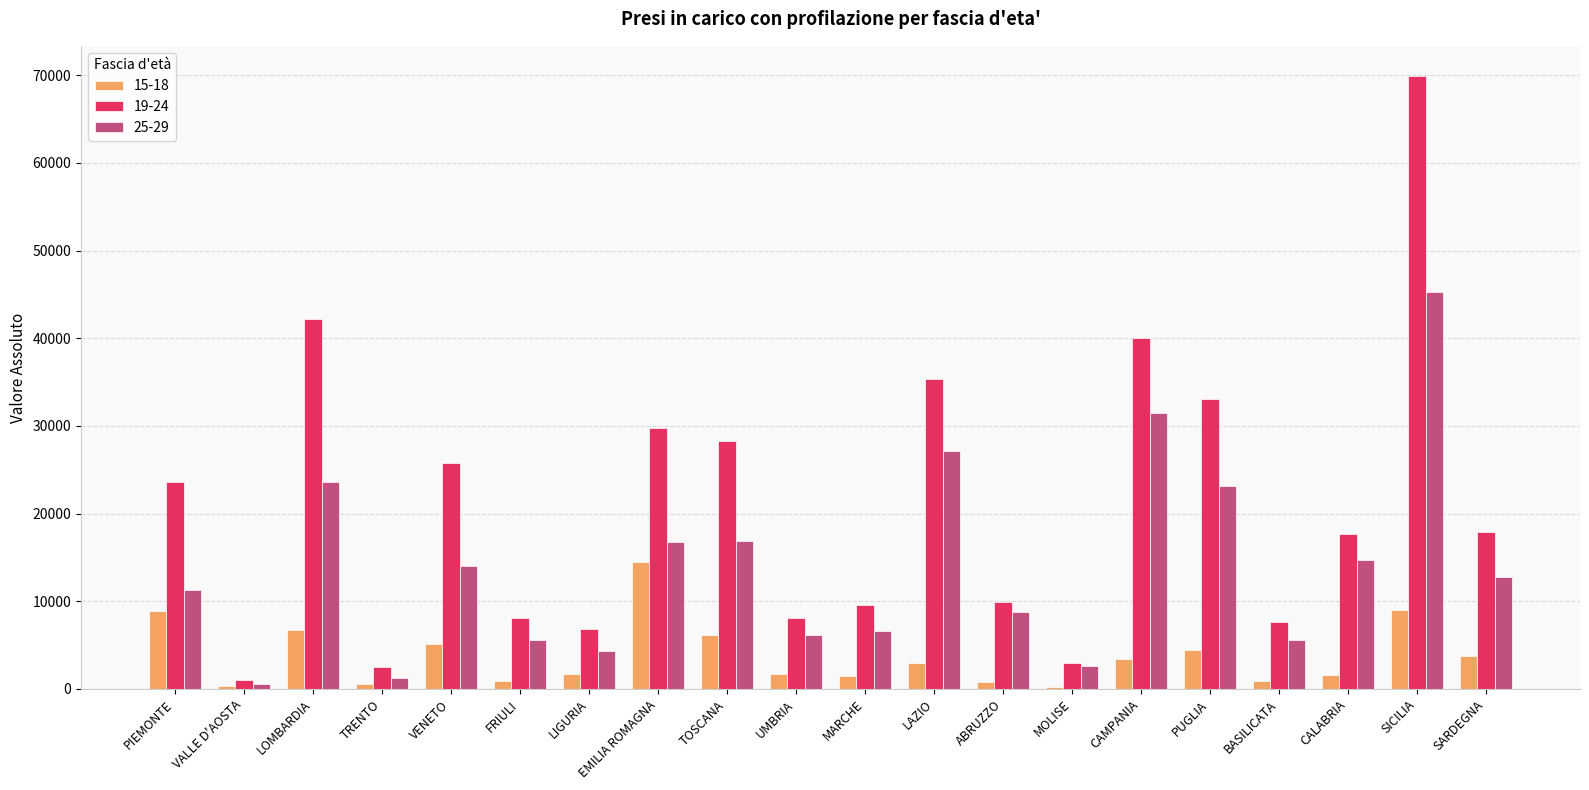

Read the 25-29 value at CALABRIA, to the nearest 100.

14800